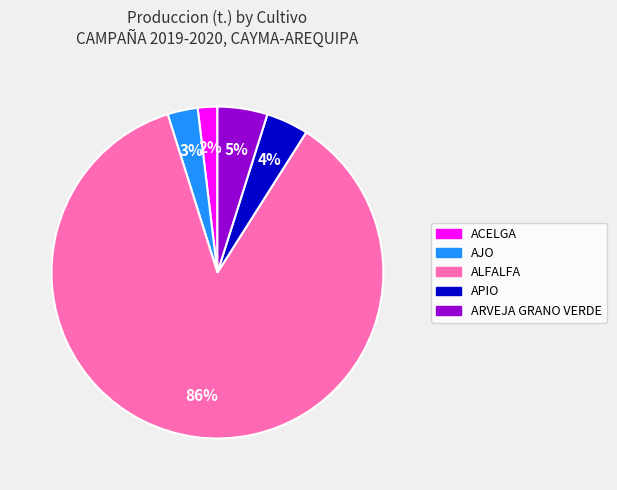

Is there any slice that represents more than half of the pie?

Yes